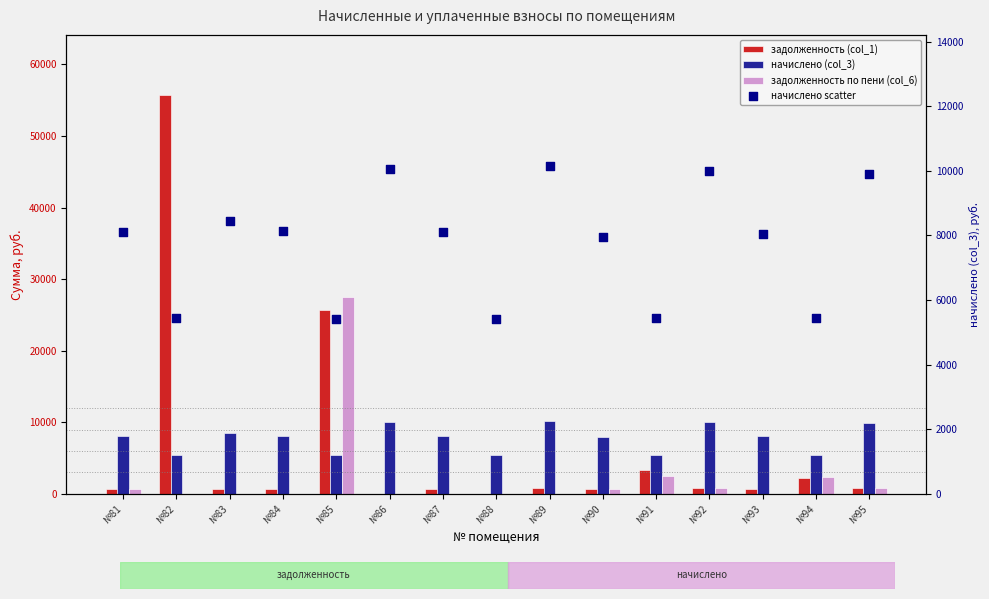

Which series has the largest Y range (max minus min)?

задолженность (col_1)